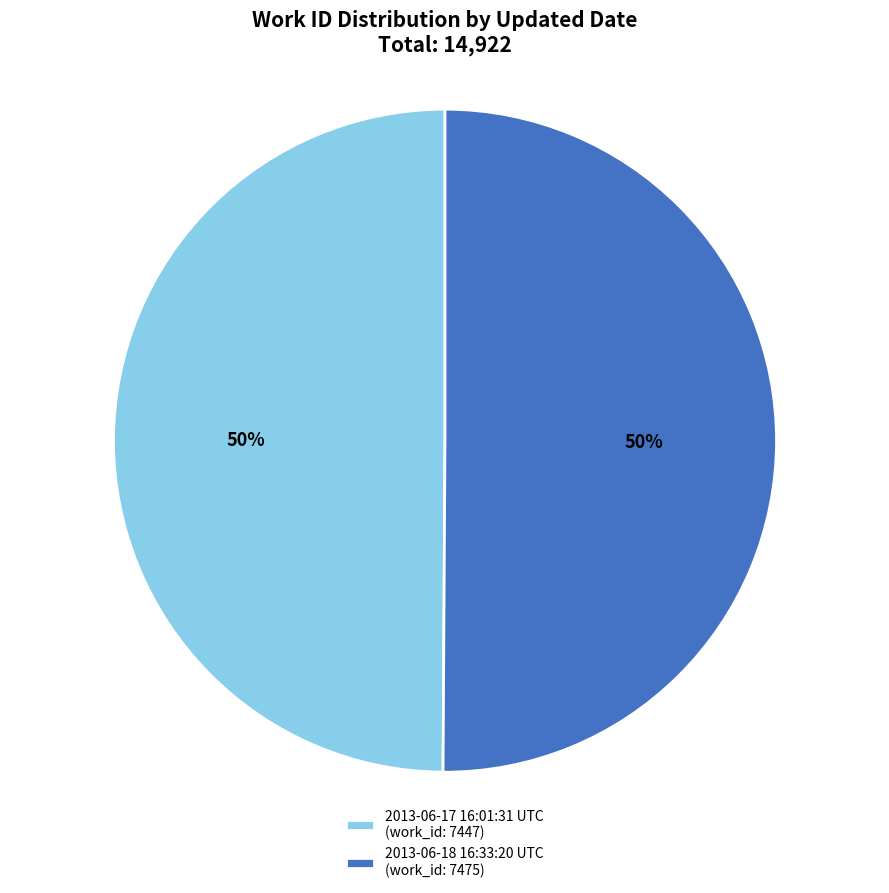

To the nearest percent, what is the combined percentage of 2013-06-17 16:01:31 UTC (work_id: 7447) and 2013-06-18 16:33:20 UTC (work_id: 7475)?

100%